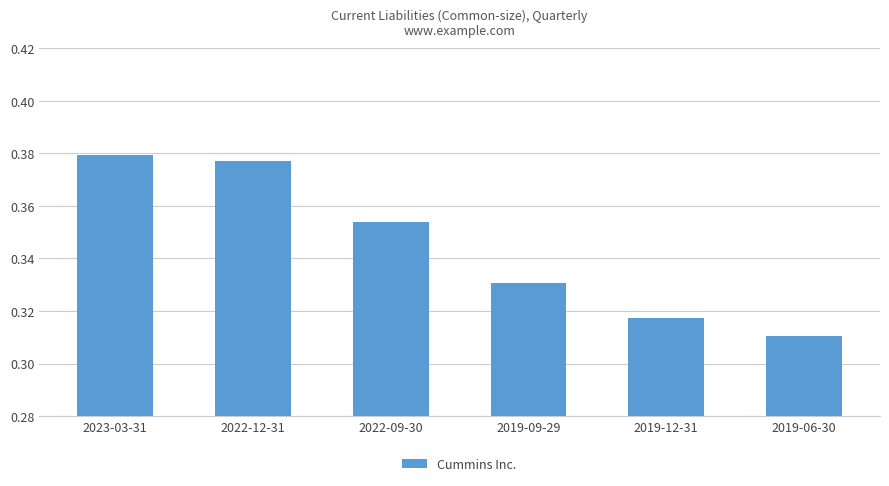

Which has a higher value, 2022-09-30 or 2023-03-31?

2023-03-31